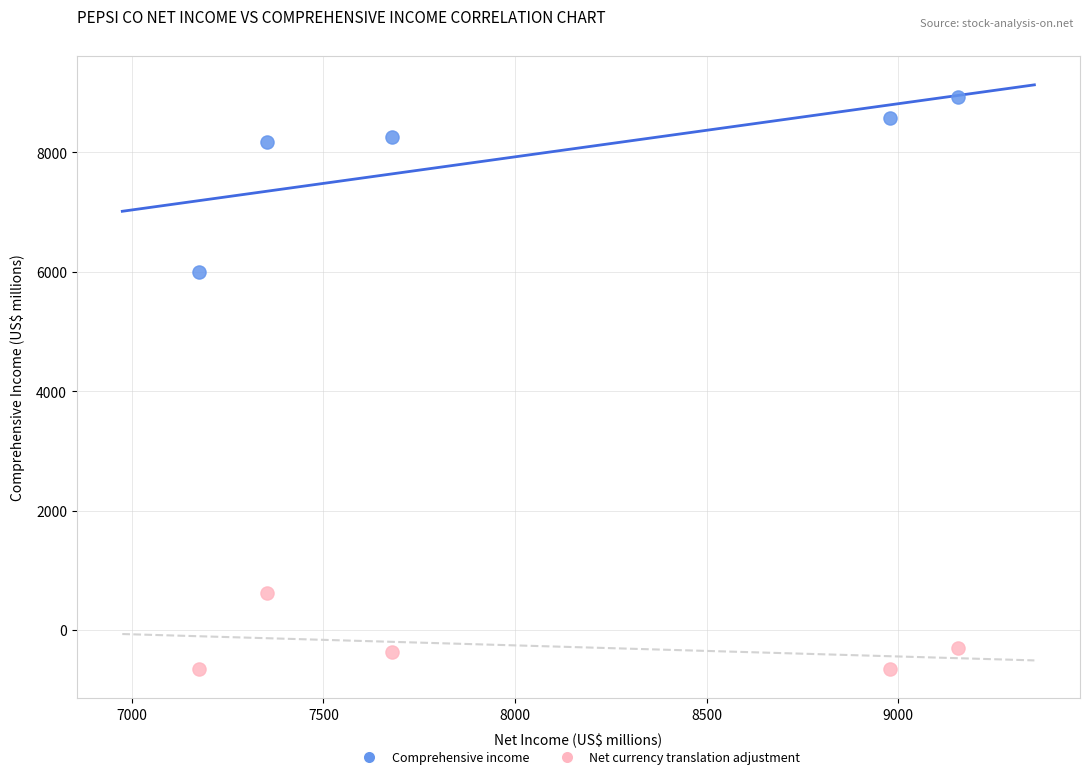

What is the X range (max minus min) for the scatter plot?

1980